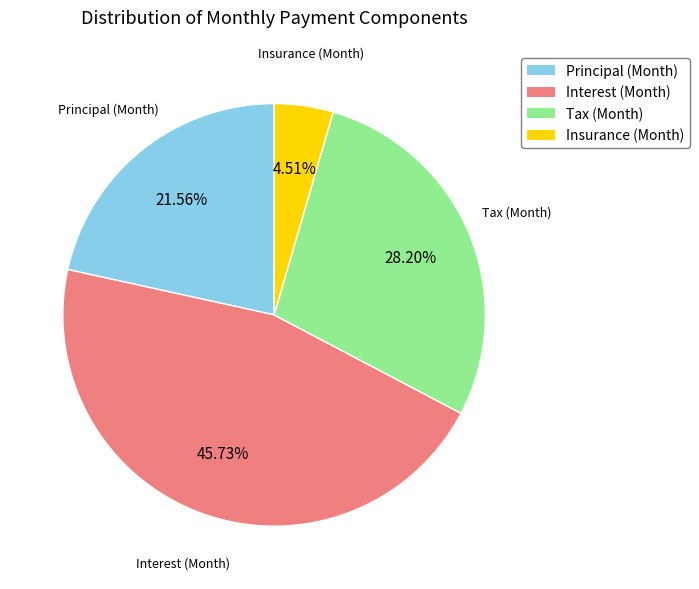

Is it true that Interest (Month) is 32% of the pie?

False